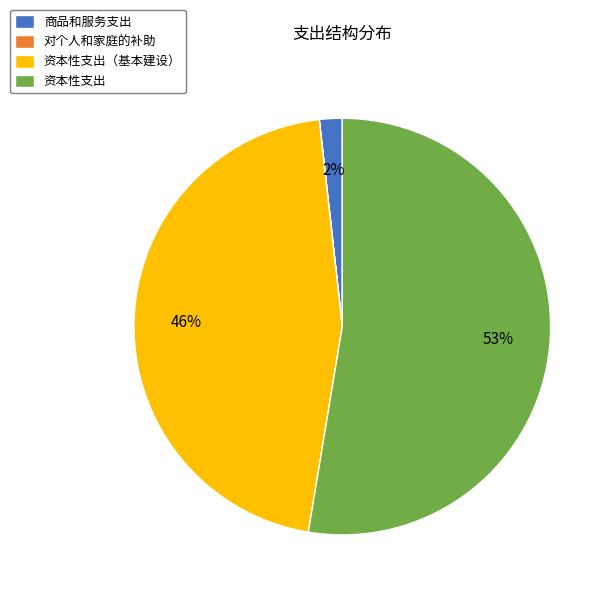

What is the largest slice in the pie chart?

资本性支出